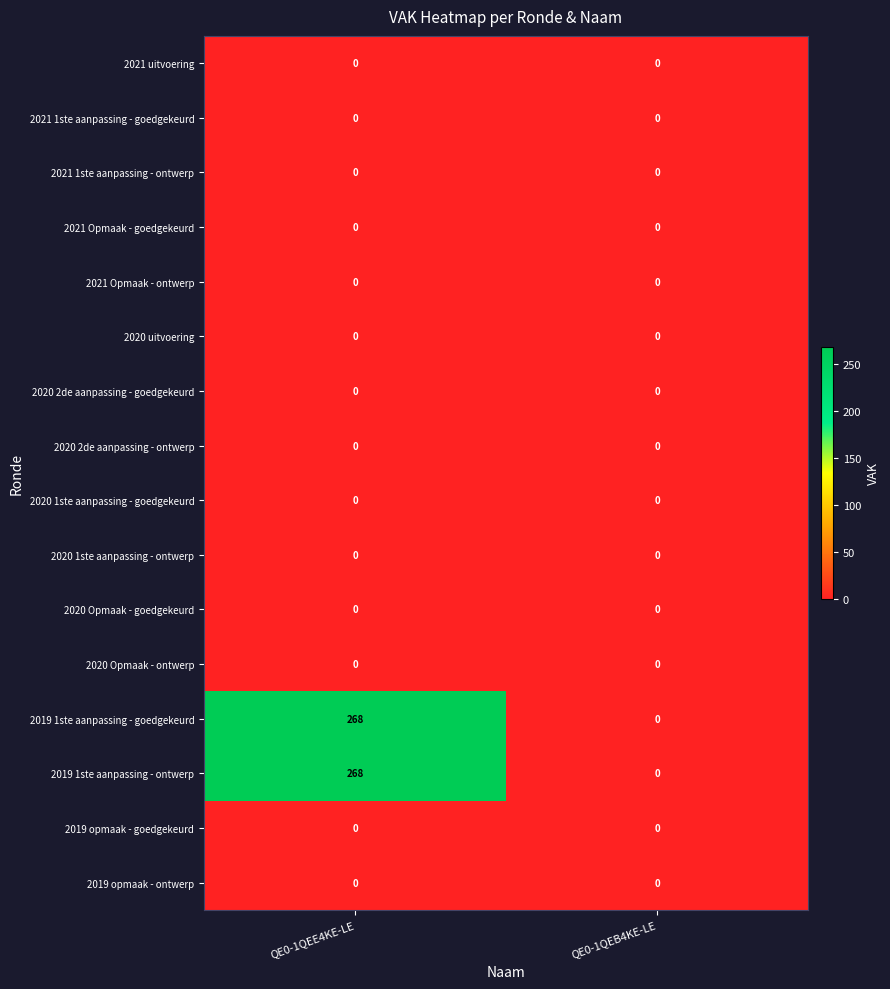

At which category is the sum across all series the highest?

QE0-1QEE4KE-LE